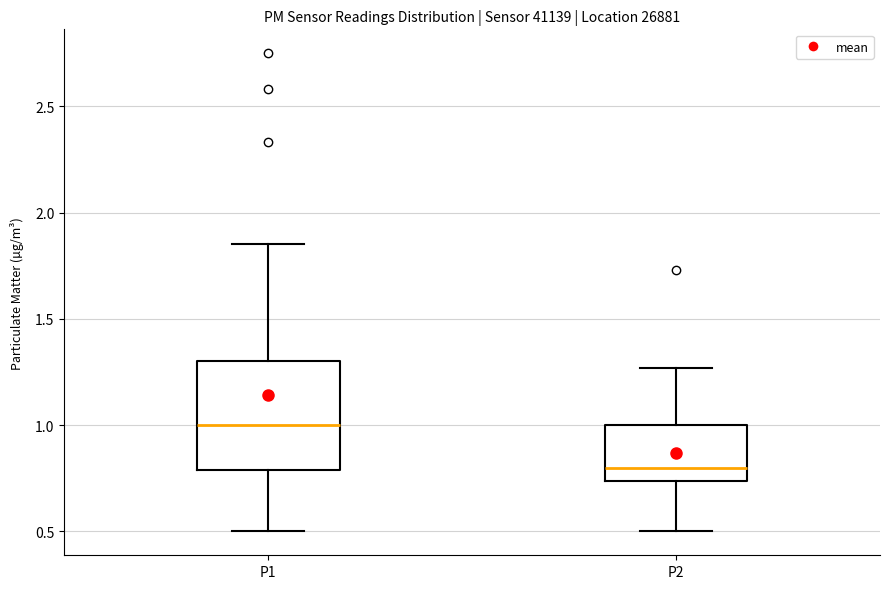

Where does the lower whisker of the box for P1 end on the y-axis? The values are not printed on the chart, so give them approximately, as read against the axis.

0.50